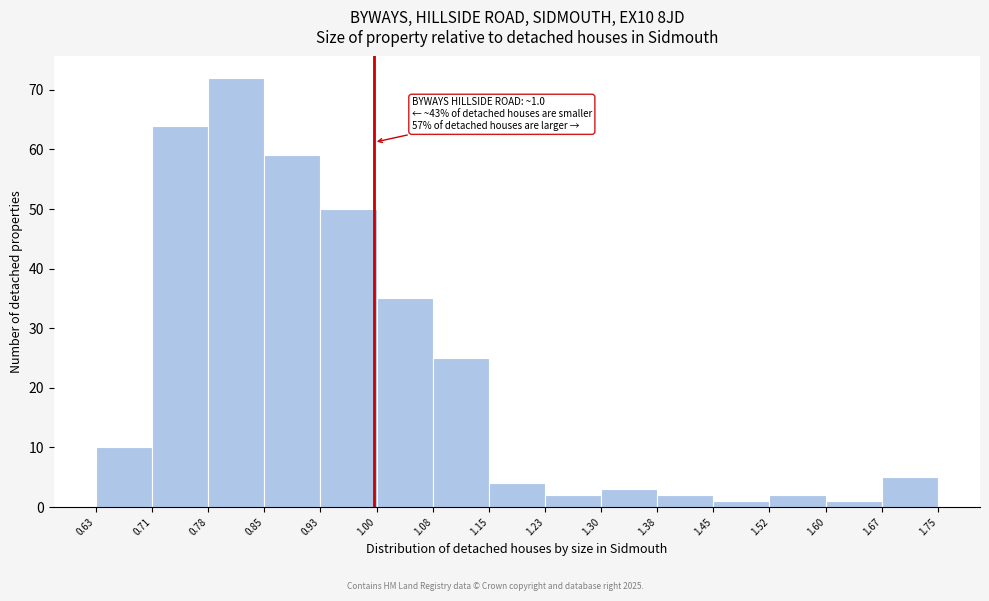

Which range on the x-axis has the tallest bar?

0.78 to 0.85